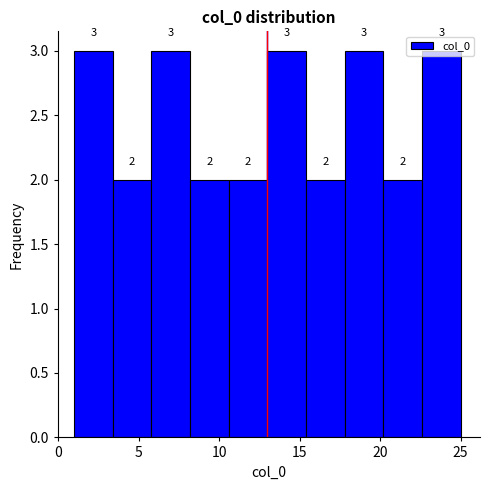

Reading left to right, list every bar in this chart as the range it spans on the x-axis followed by its height. The bar edges are not printed on the chart, so give them approximately, as read against the axis.

1.0 to 3.4: 3
3.4 to 5.8: 2
5.8 to 8.2: 3
8.2 to 10.6: 2
10.6 to 13.0: 2
13.0 to 15.4: 3
15.4 to 17.8: 2
17.8 to 20.2: 3
20.2 to 22.6: 2
22.6 to 25.0: 3